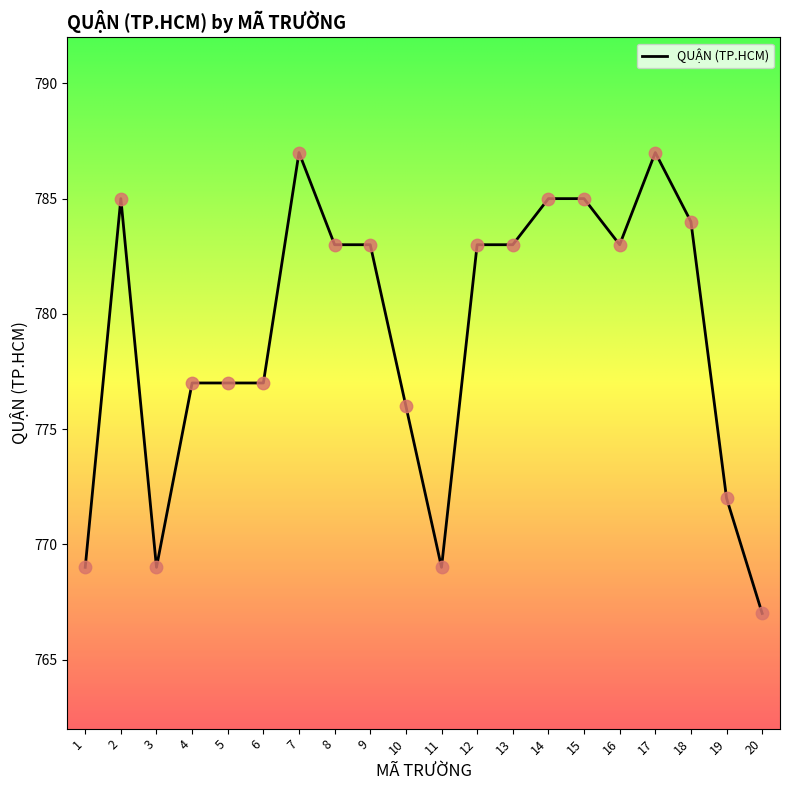

What is the ratio of the value at 12 to the value at 9?

1.0